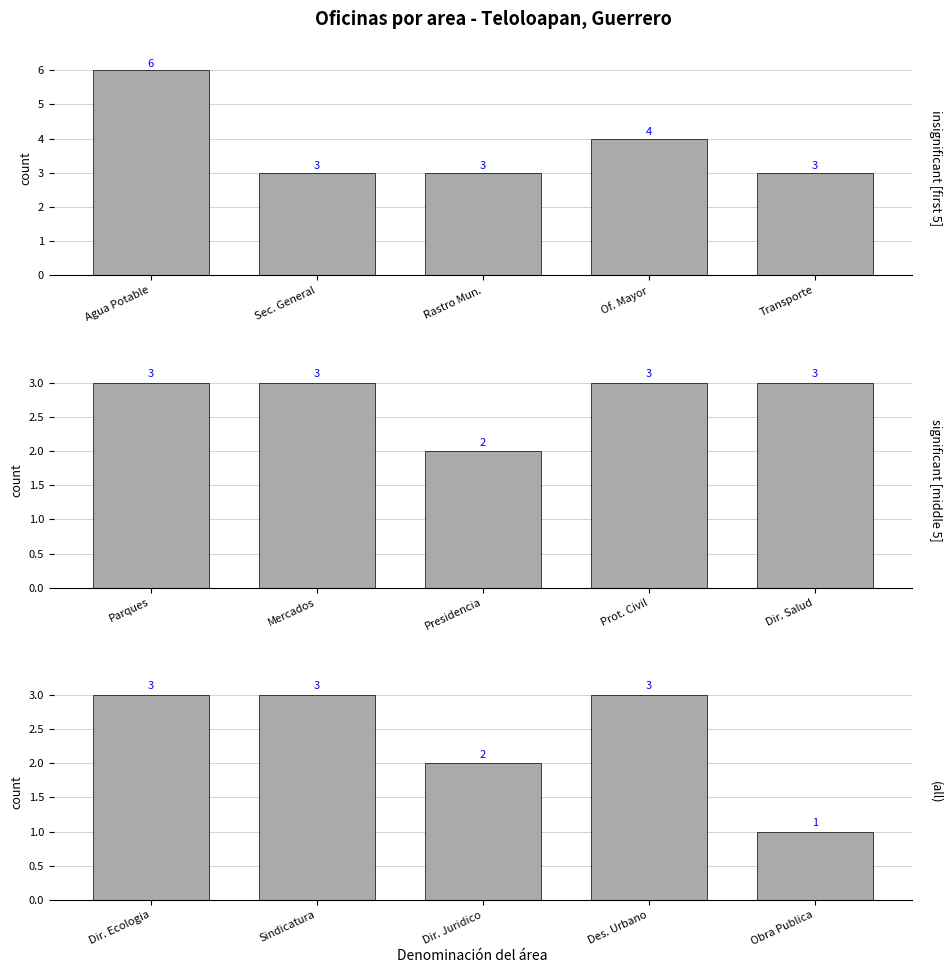

List the series in order of their peak value, highest first.

insignificant [first 5], significant [middle 5], (all)